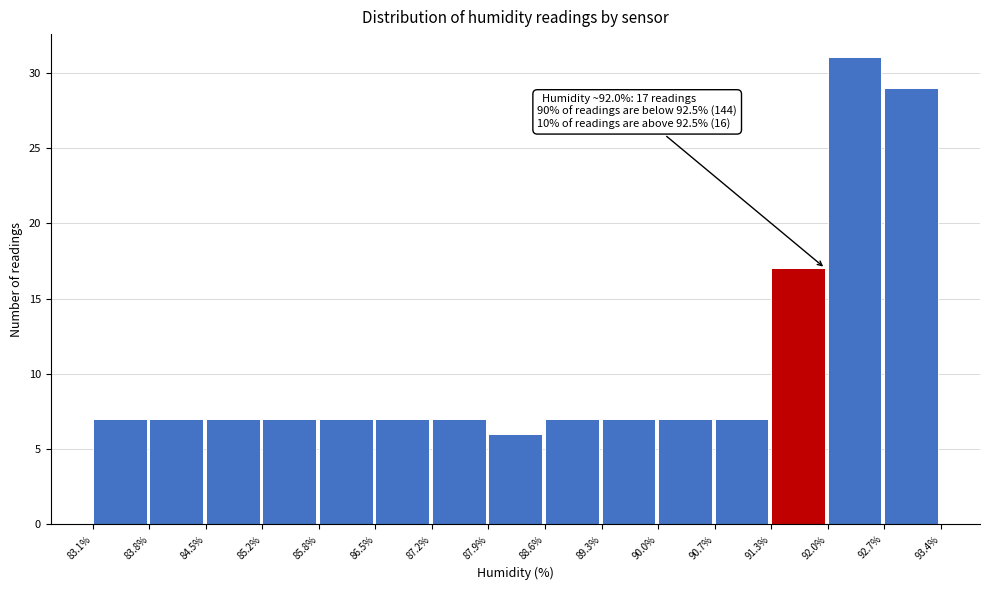

Over which range of the x-axis is the bar tallest?

92.0% to 92.7%